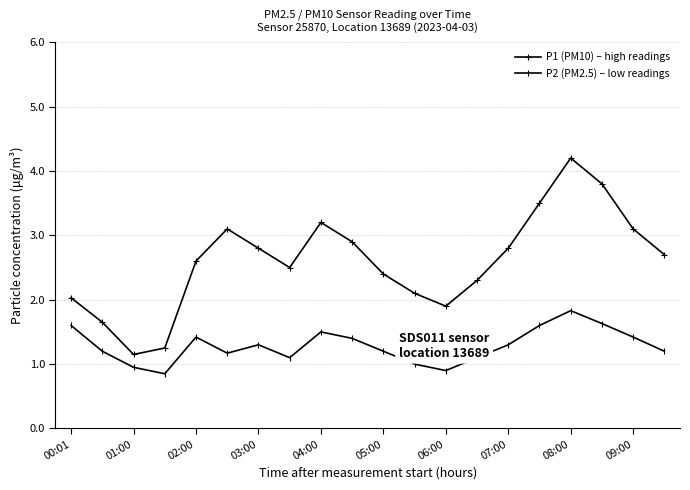

What is the greatest value displayed?

4.2